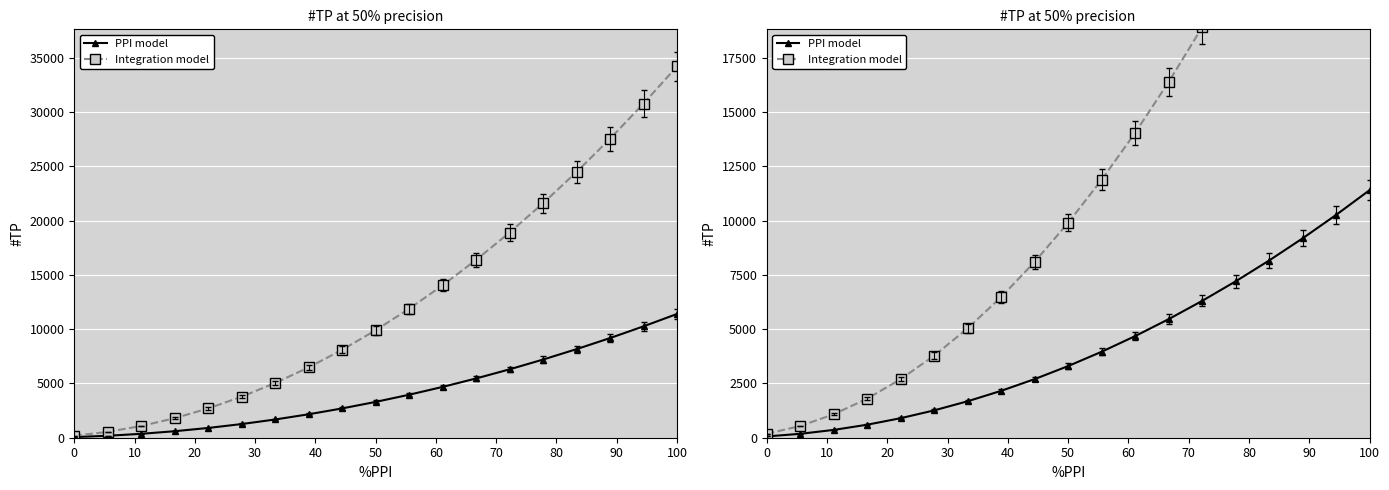

Between 80 and 90, which is larger?

90